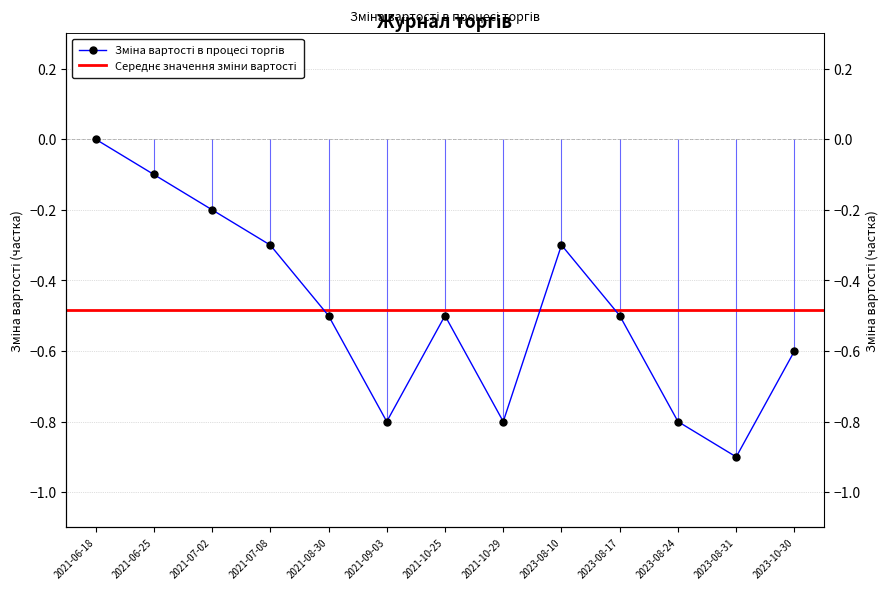

What is the value of the 10th point from the left?

-0.5